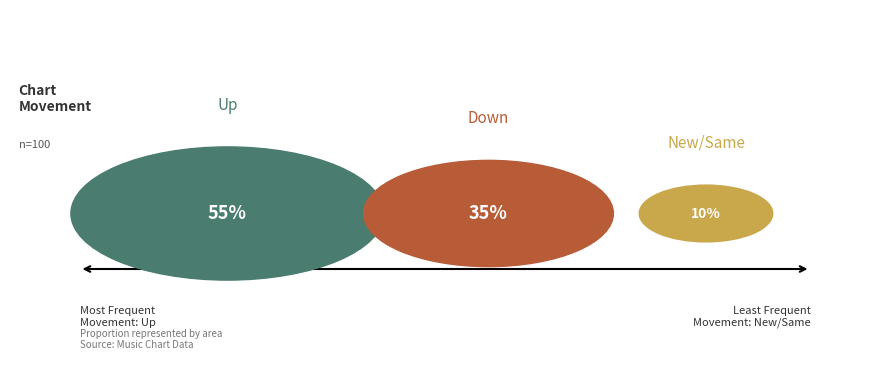

True or false: - accounts for 3% of the total.

False